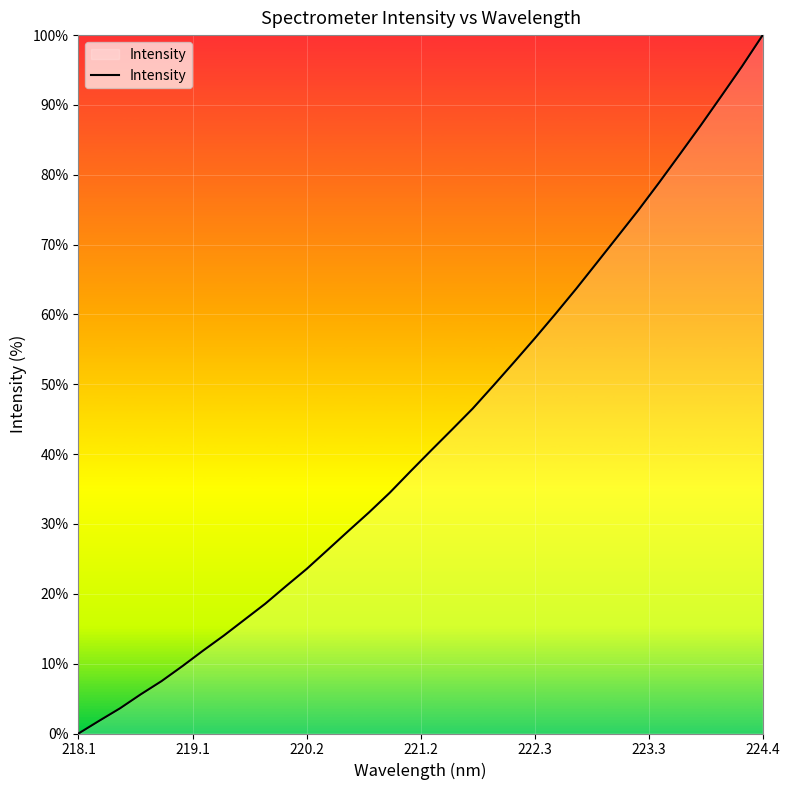

What is the difference between the maximum and minimum values?

100.0